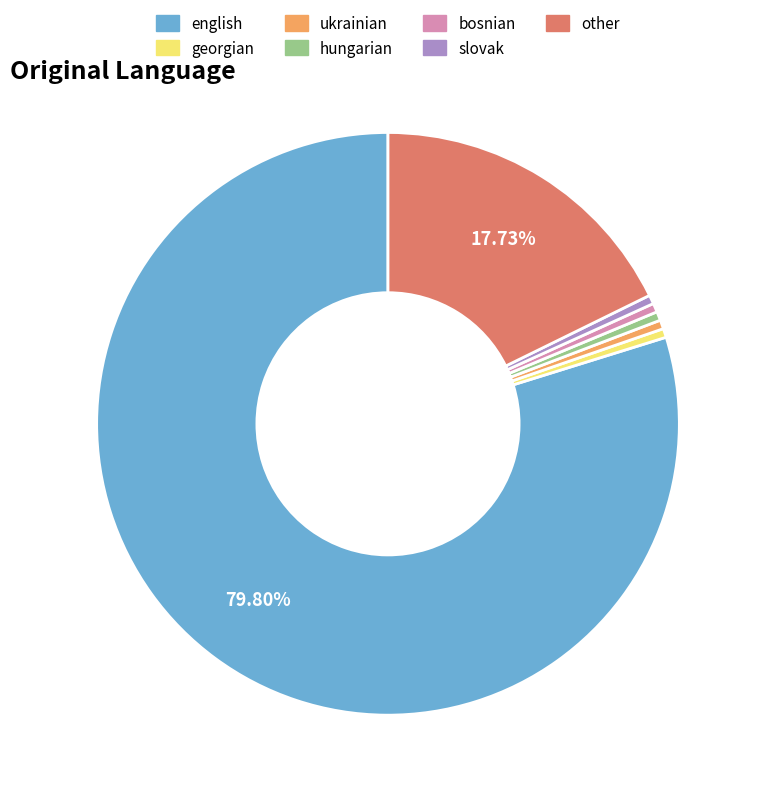

To the nearest percent, what is the combined percentage of ukrainian and hungarian?

1%